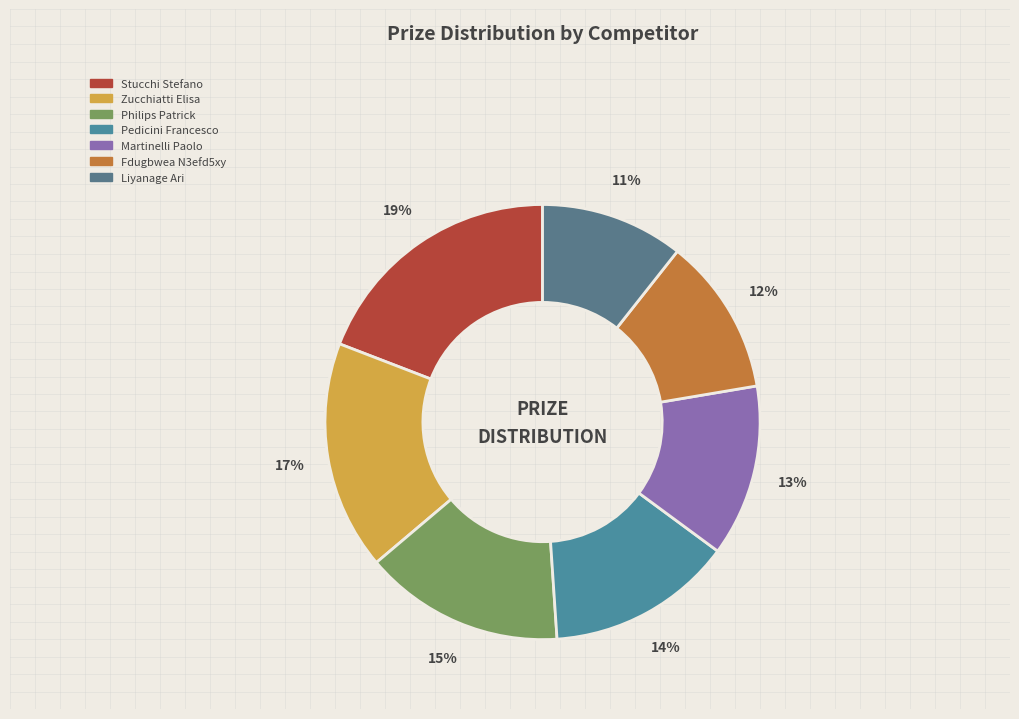

The Zucchiatti Elisa slice represents 17% of the pie. True or false?

True